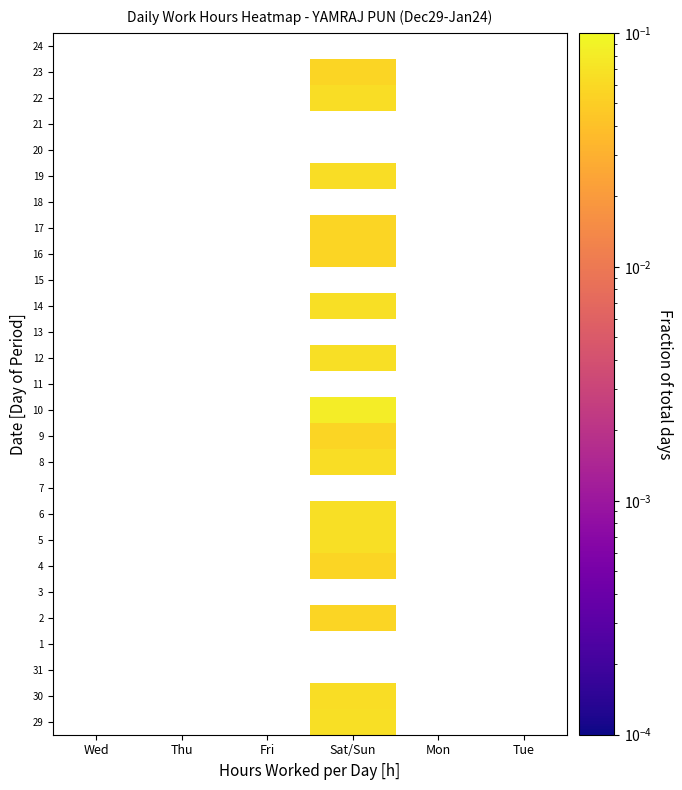

How many categories are shown in the chart?

6